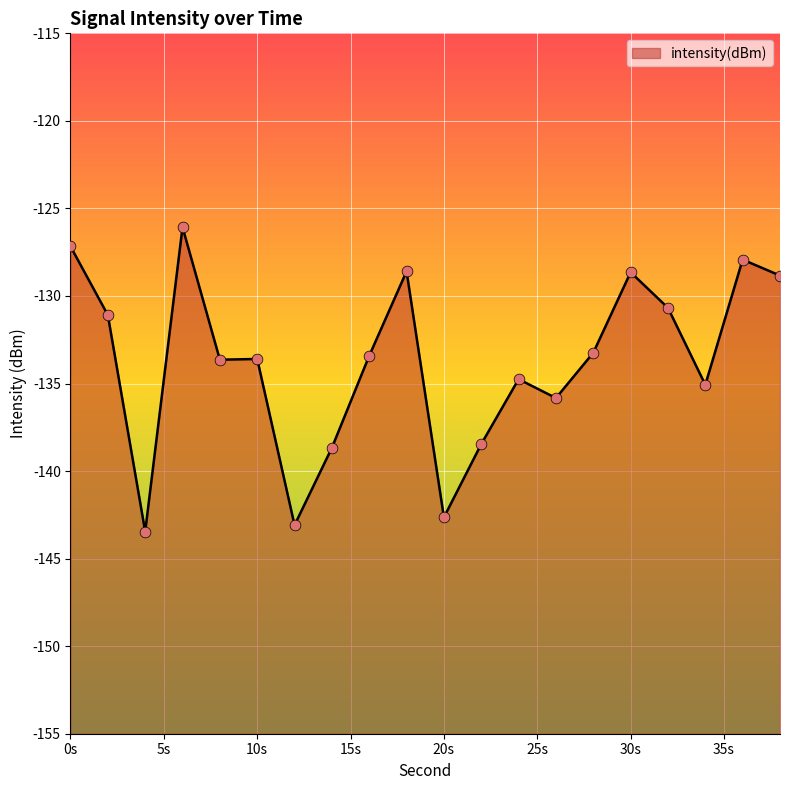

Between 38 and 4, which is larger?

38